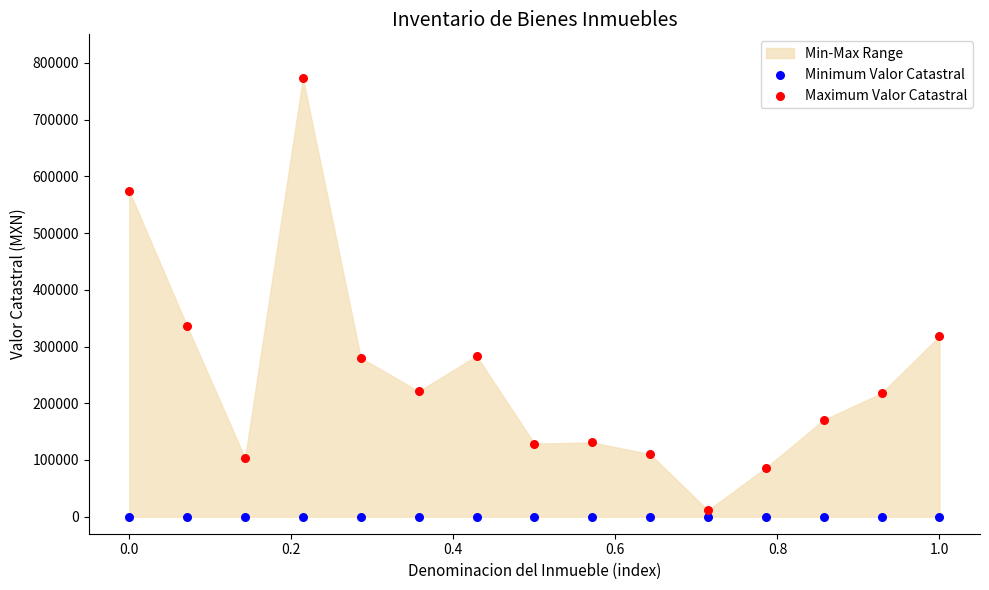

Which series contains the highest Y value?

Maximum Valor Catastral